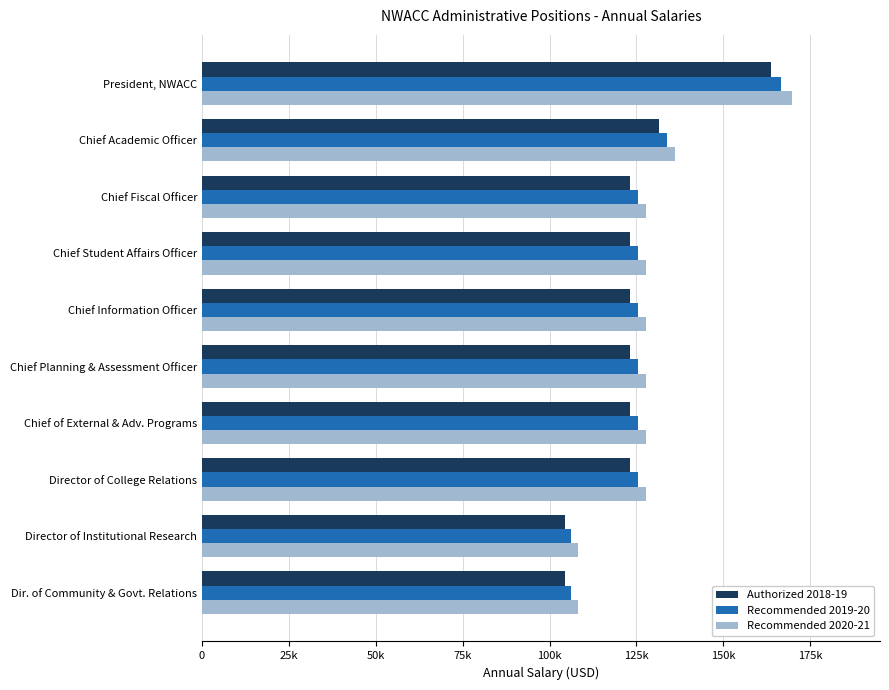

What is the maximum value shown in the chart?

169650.9